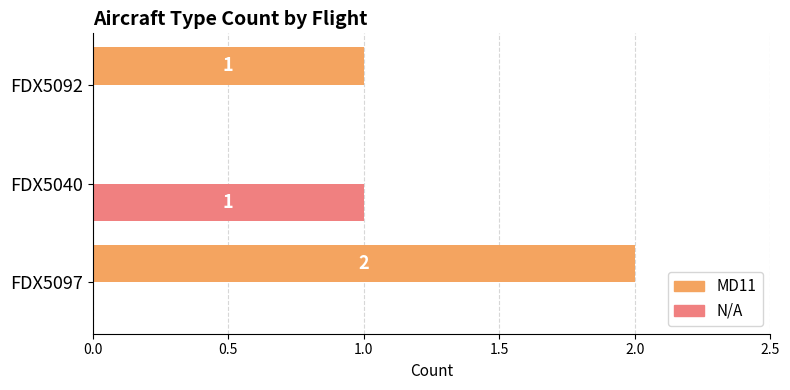

Is the value of N/A at FDX5092 greater than the value of MD11 at FDX5097?

No